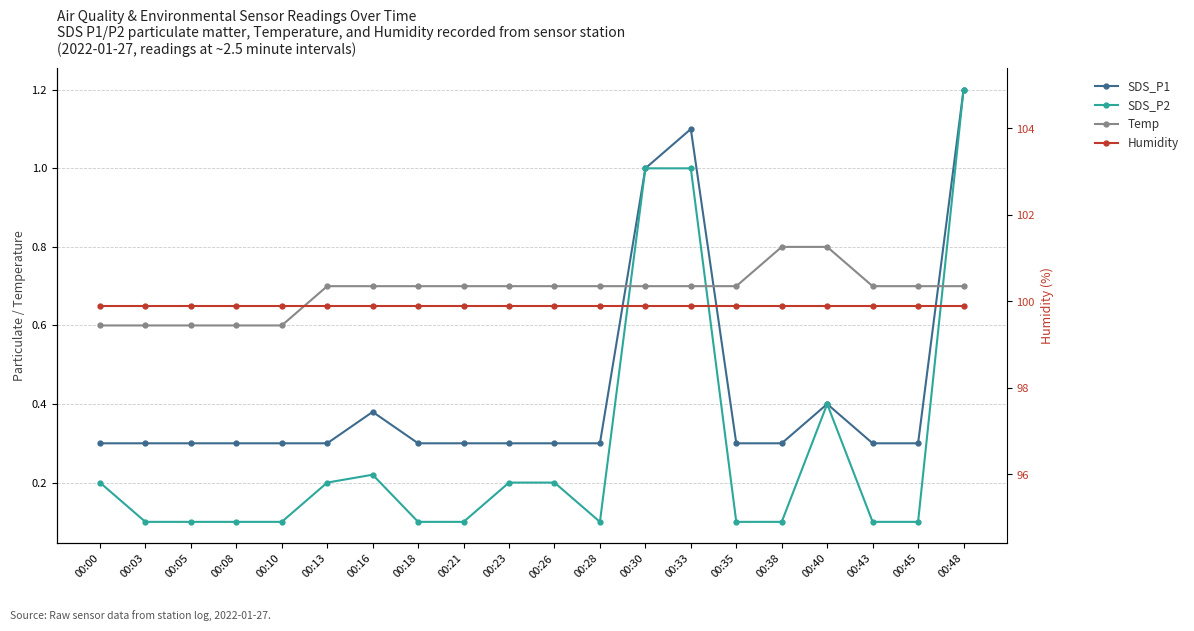

At how many categories does at least one series exceed 23?

20